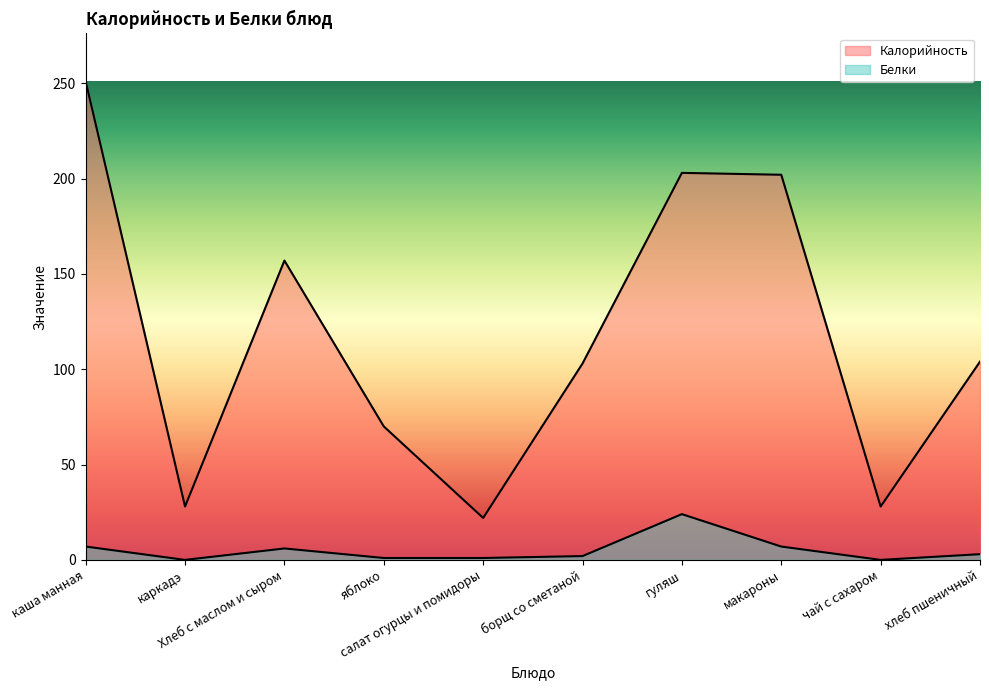

Which series has the largest total across all categories?

Калорийность